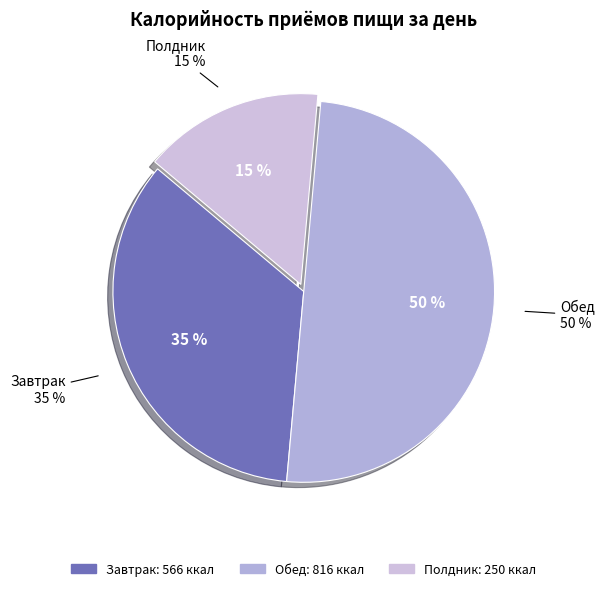

Combined, what portion of the pie is Полдник and Обед?

65.3%